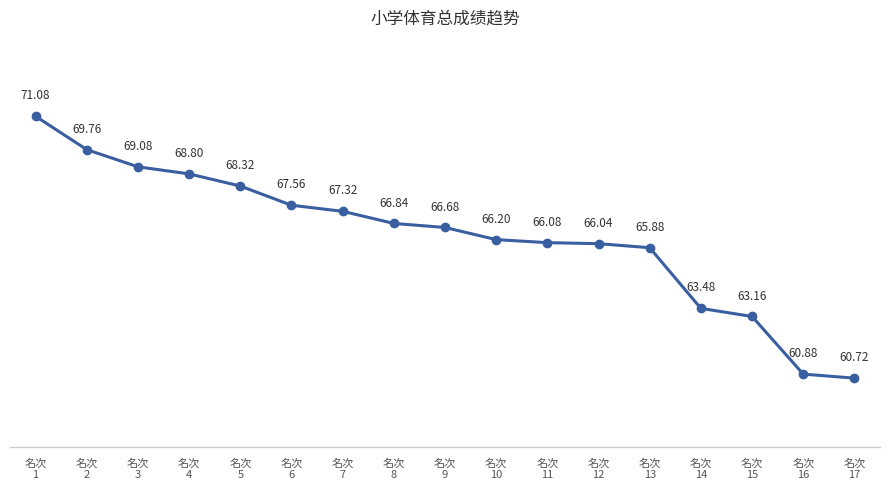

What is the change in value from 名次
14 to 名次
16?

-2.6